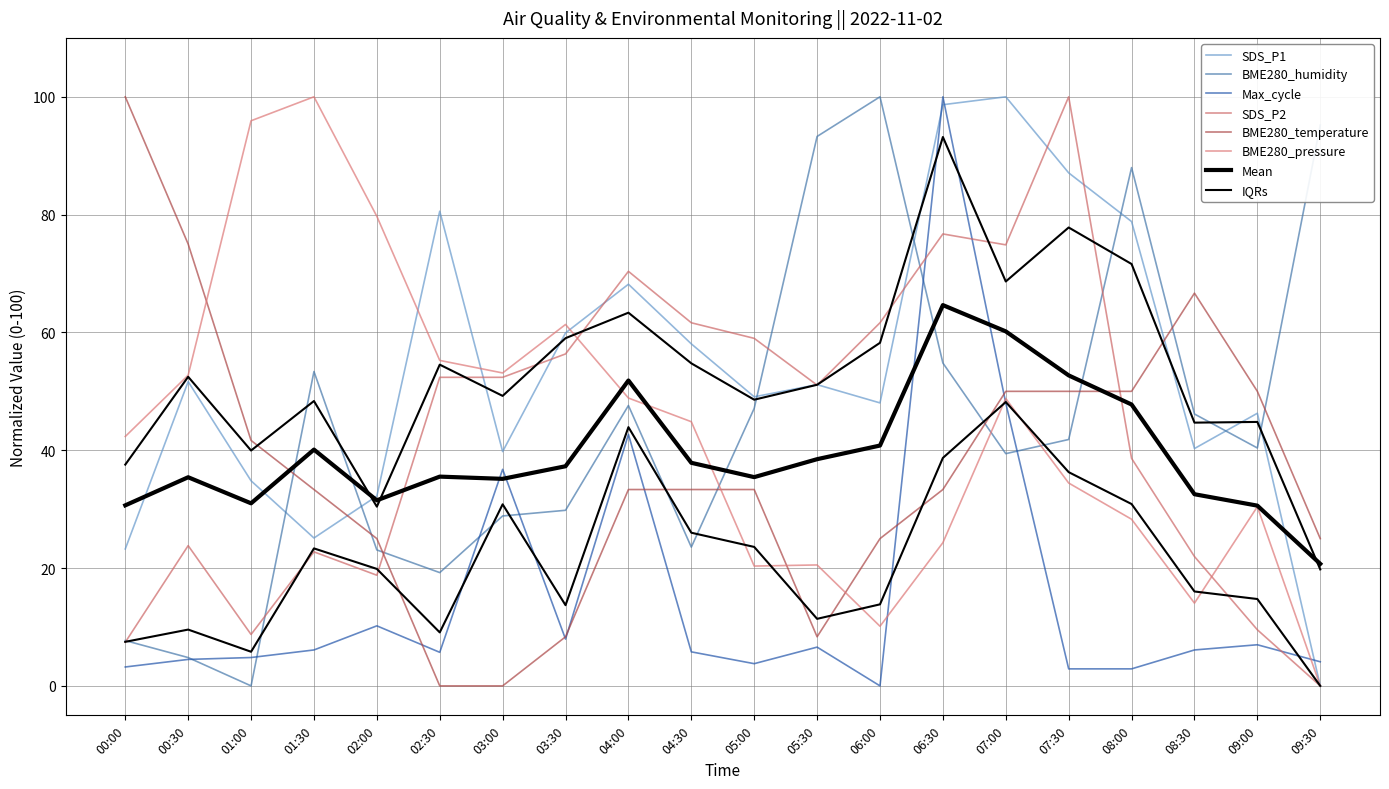

How many categories are shown in the chart?

20